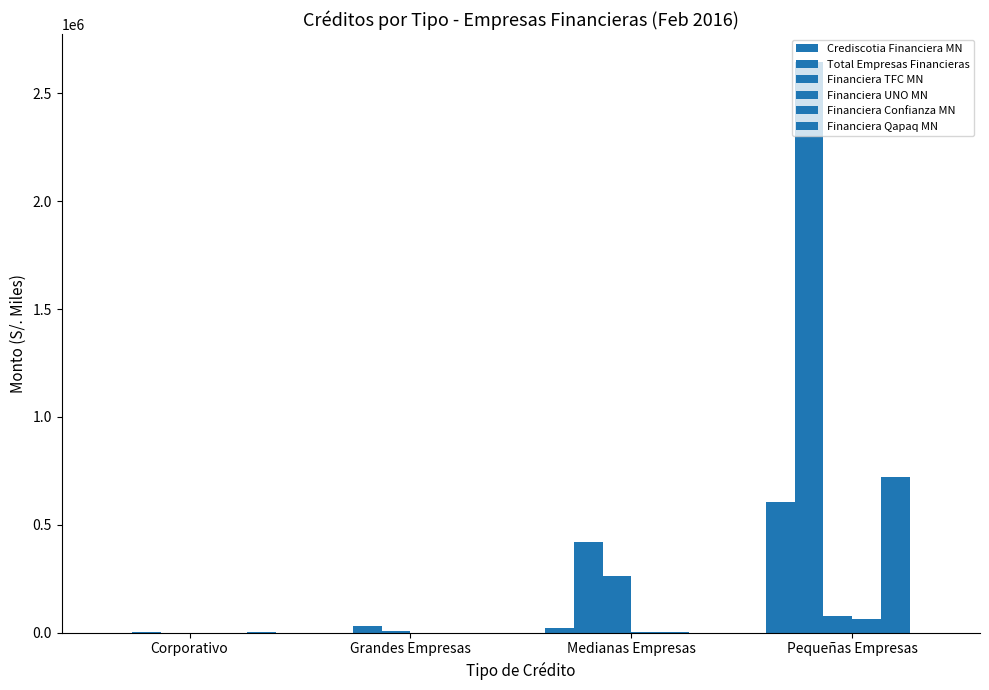

Which series has the largest total across all categories?

Total Empresas Financieras